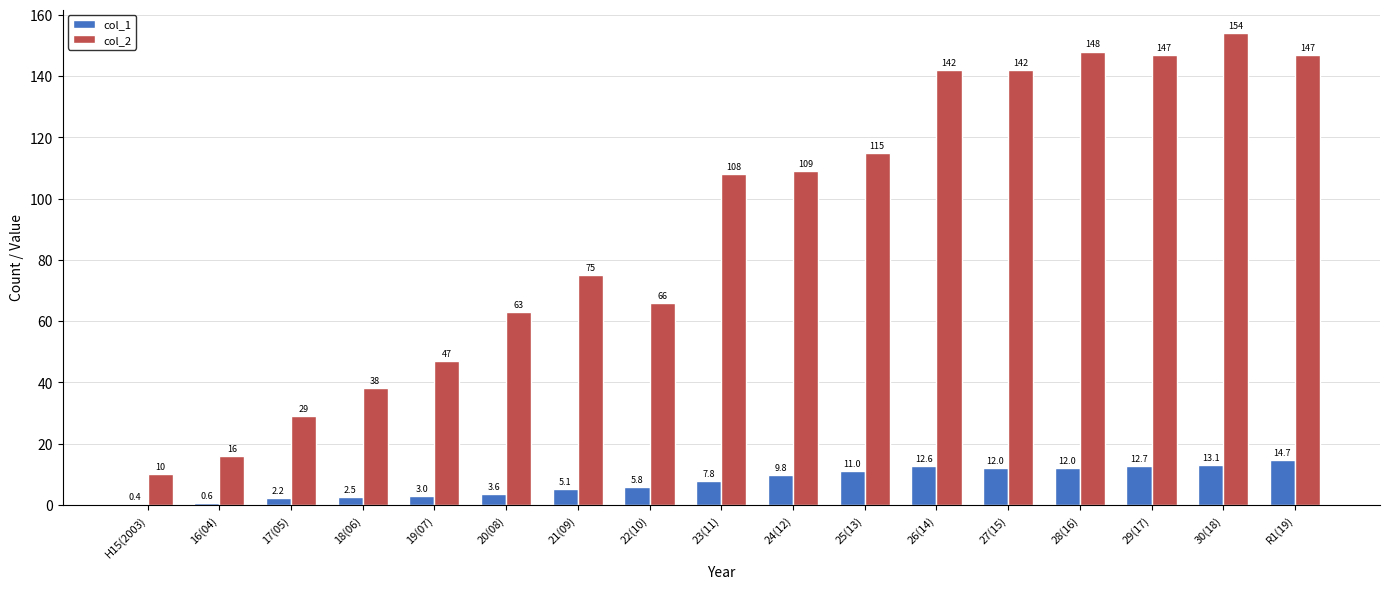

The col_2 series shows 115.0 at 25(13). True or false?

True